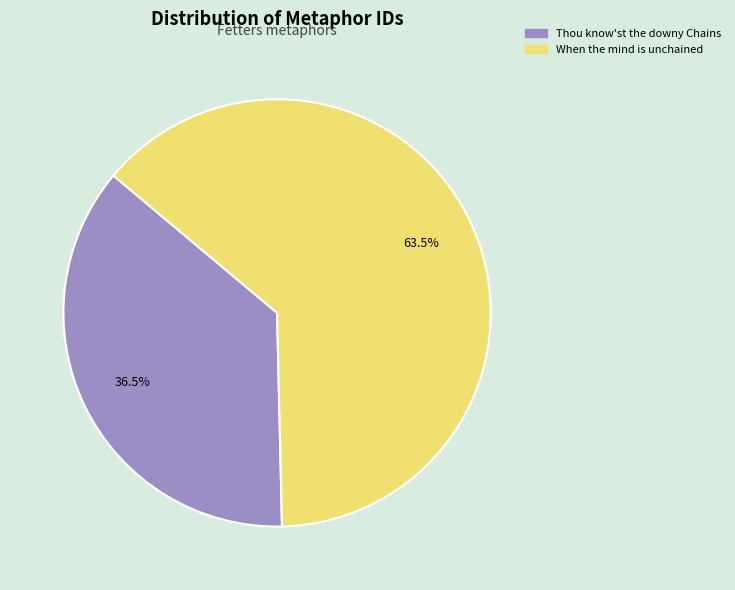

Which category has the biggest portion of the pie?

When the mind is unchained